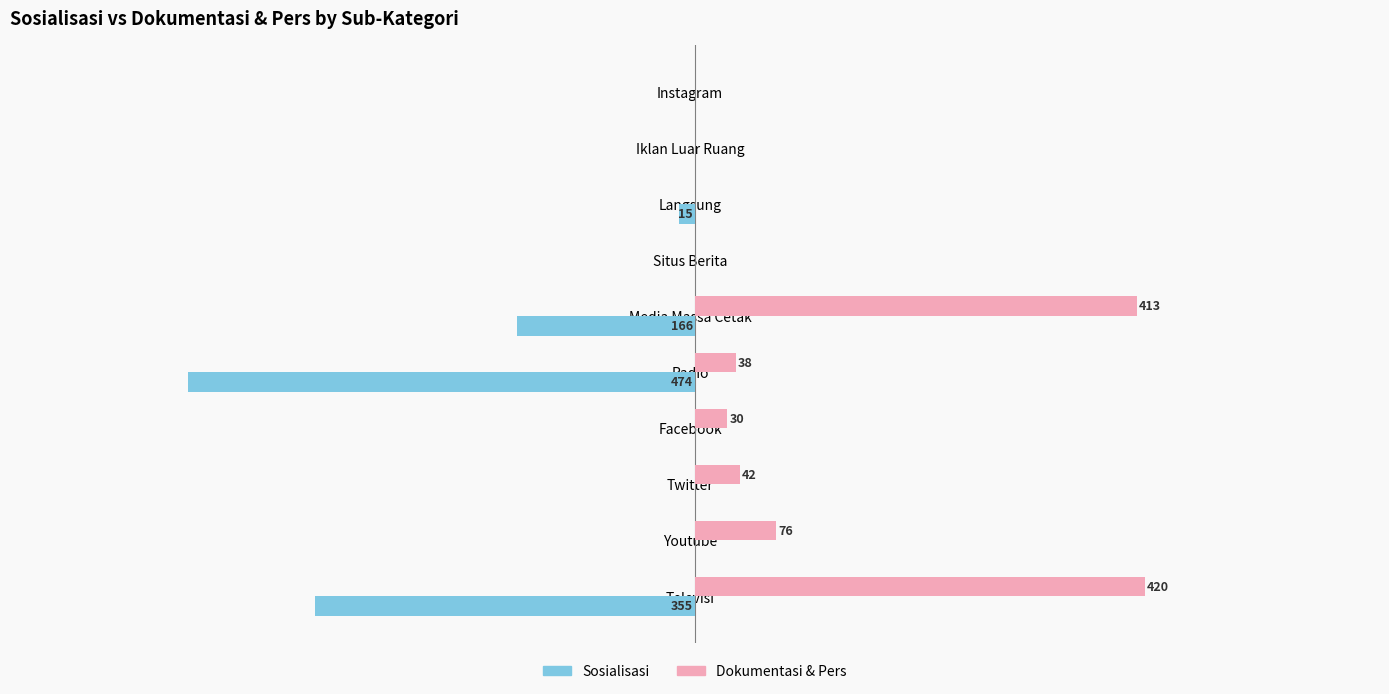

Between Televisi and Facebook, which series saw the biggest shift?

Dokumentasi & Pers